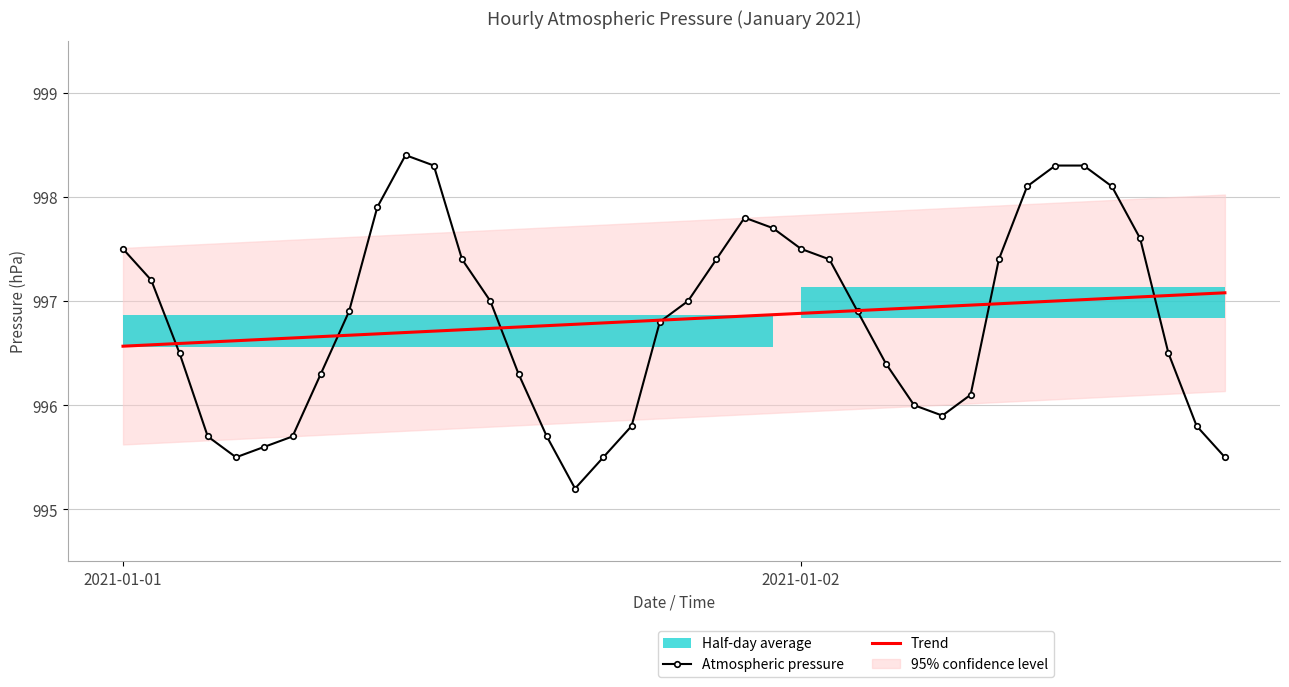

Which series changed the most between 9 and 19?

Atmospheric pressure